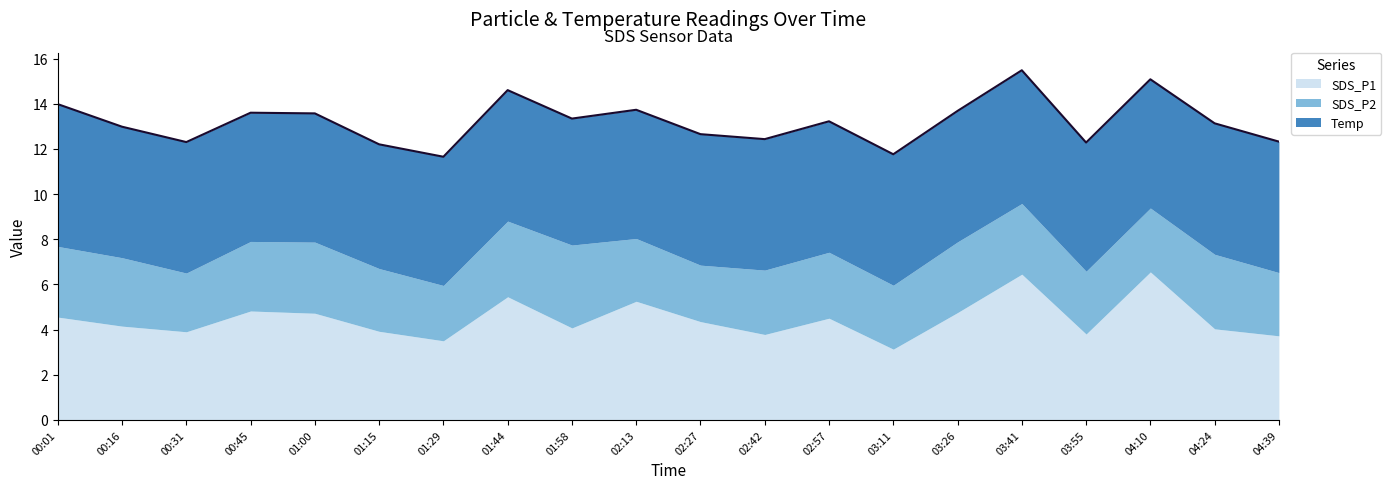

What is the minimum value for Temp?

5.5